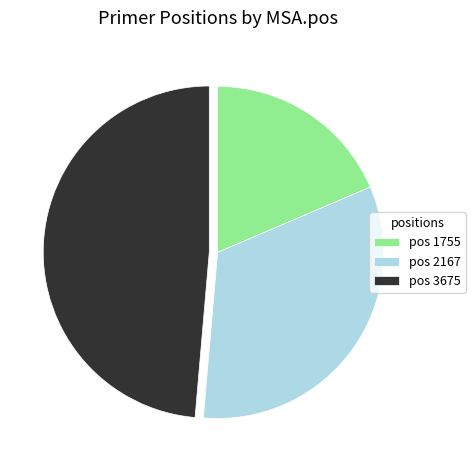

The pos 2167 slice represents 33% of the pie. True or false?

True